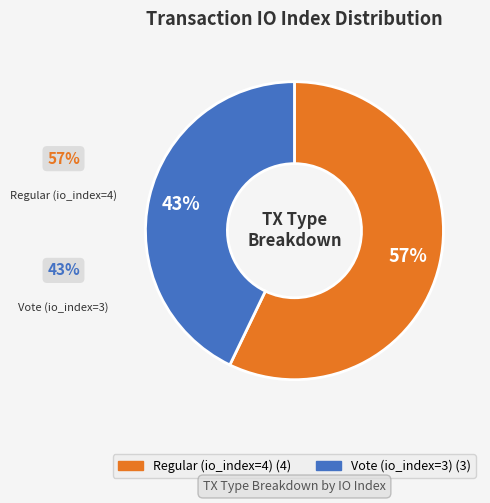

To the nearest percent, what is the combined percentage of Vote (io_index=3) and Regular (io_index=4)?

100%